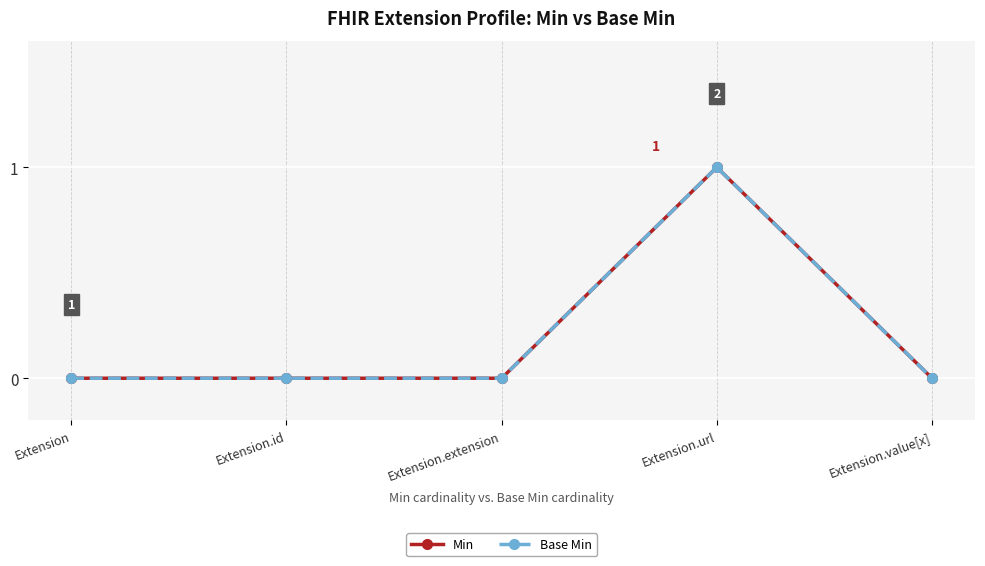

How many lines are shown in the chart?

2